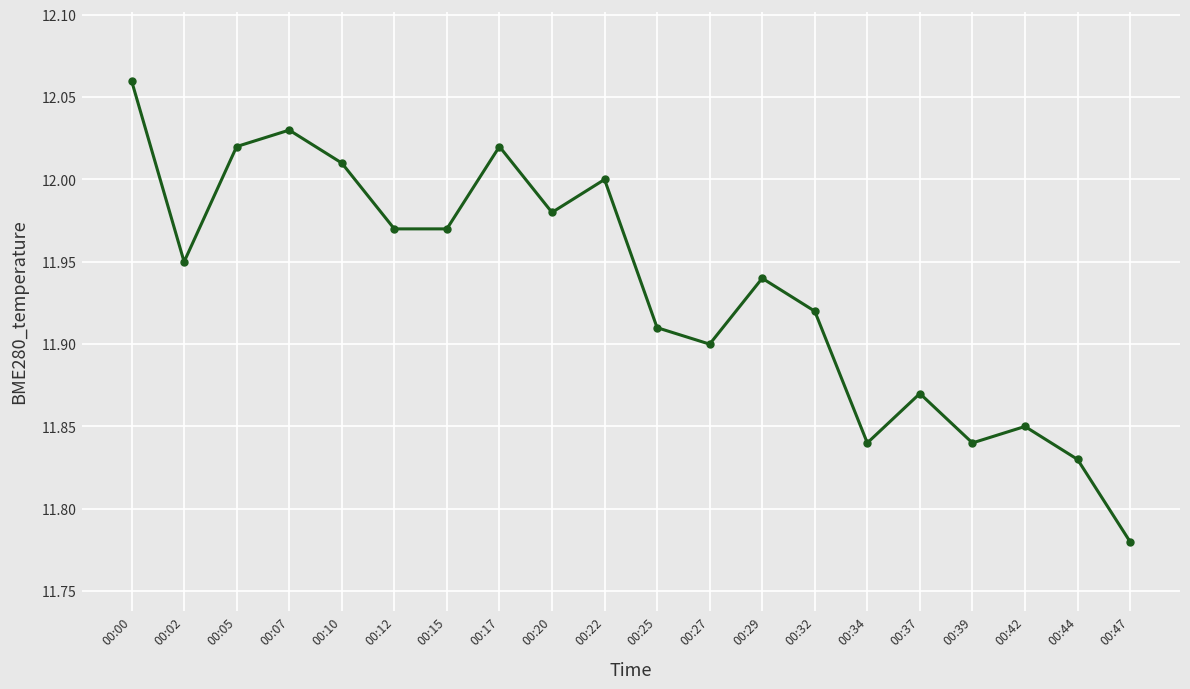

Where is the first local minimum?

00:02